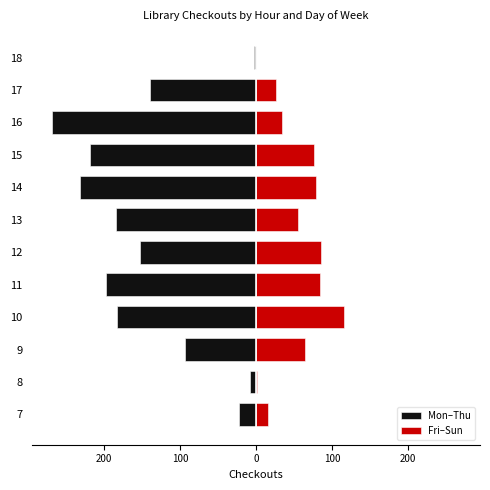

What is the sum of all Mon–Thu values?

-1704